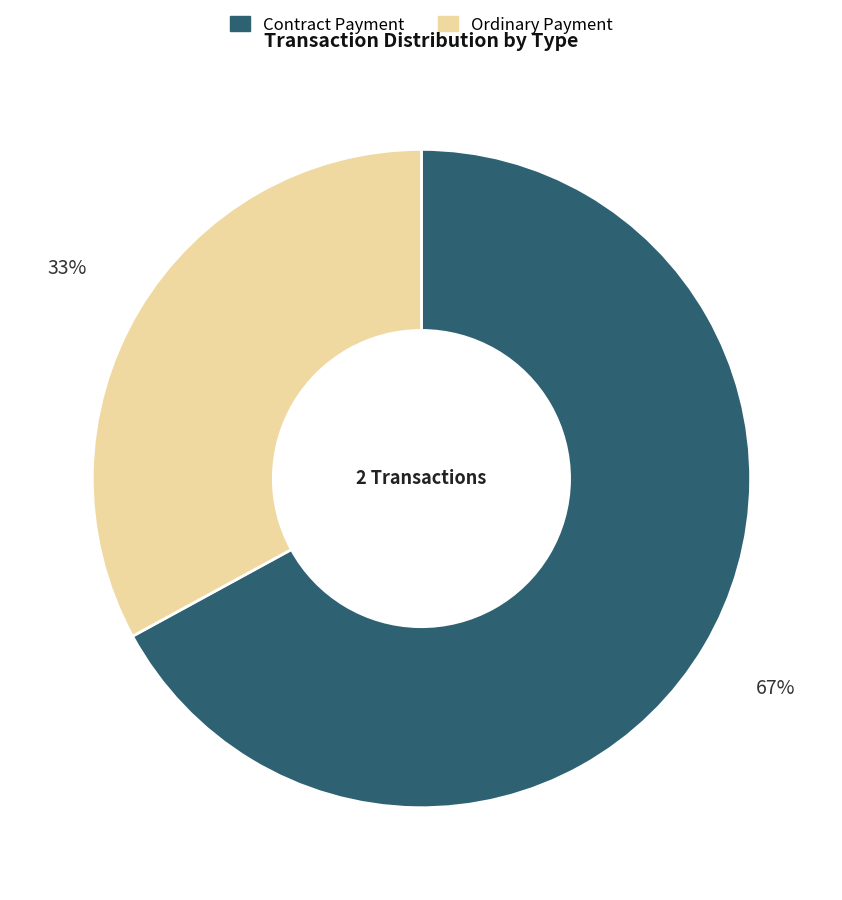

What is the smallest slice in the pie chart?

Ordinary Payment